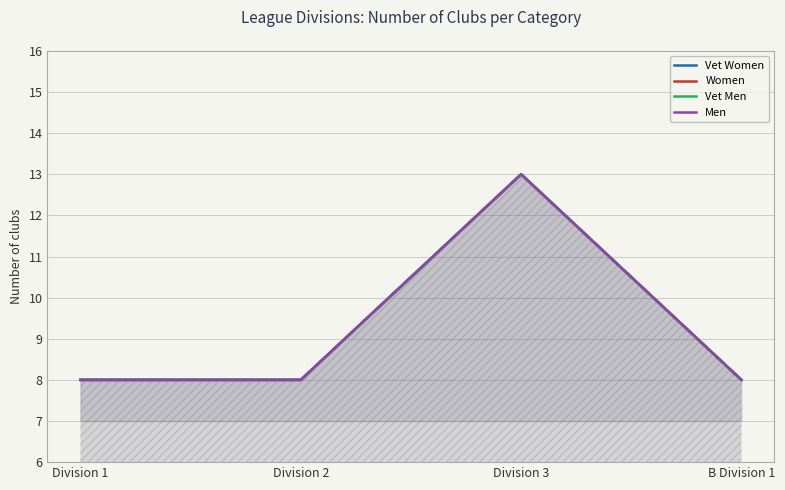

What is the minimum value for Women?

8